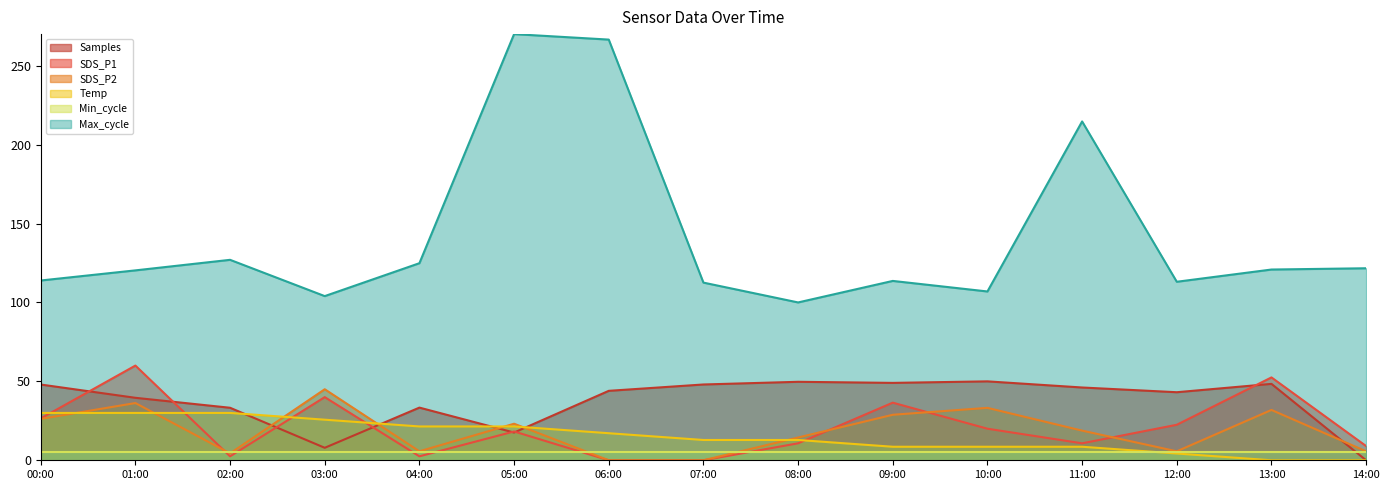

At which category does SDS_P1 reach its first local valley?

02:00